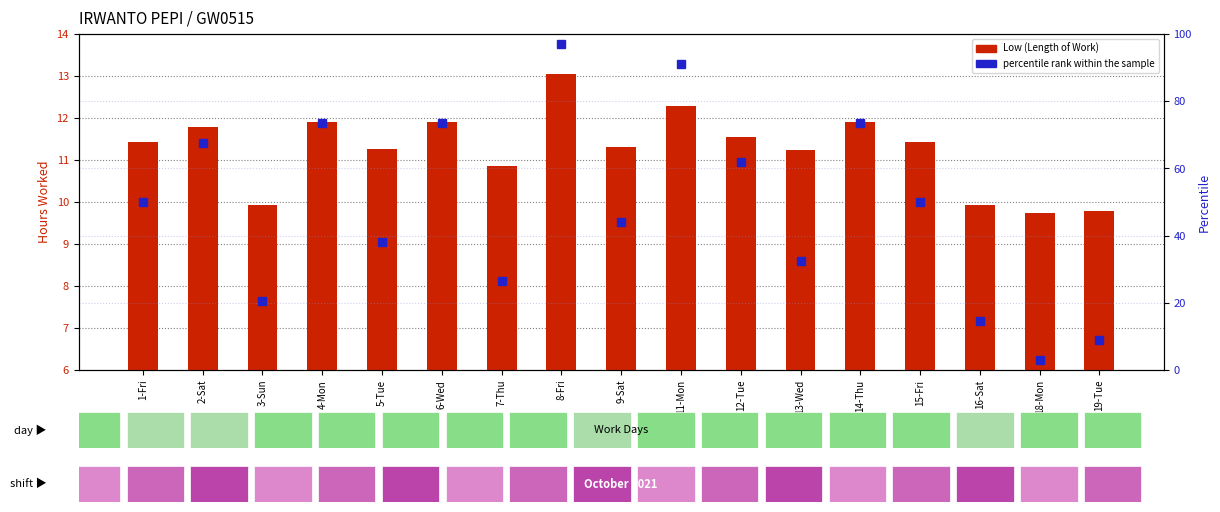

Does the chart contain stacked bars?

No